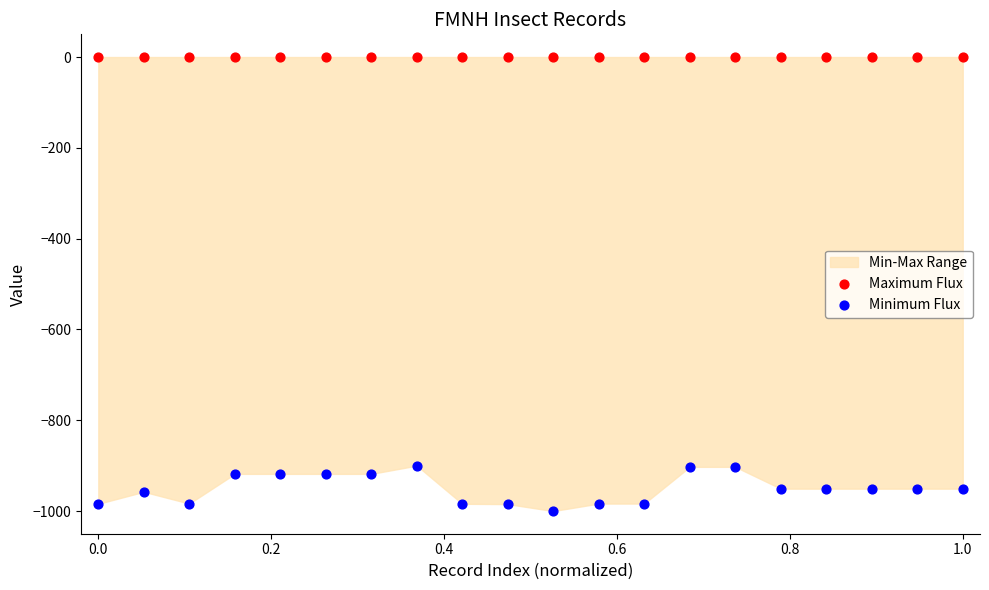

Which series reaches the maximum Y coordinate?

Maximum Flux